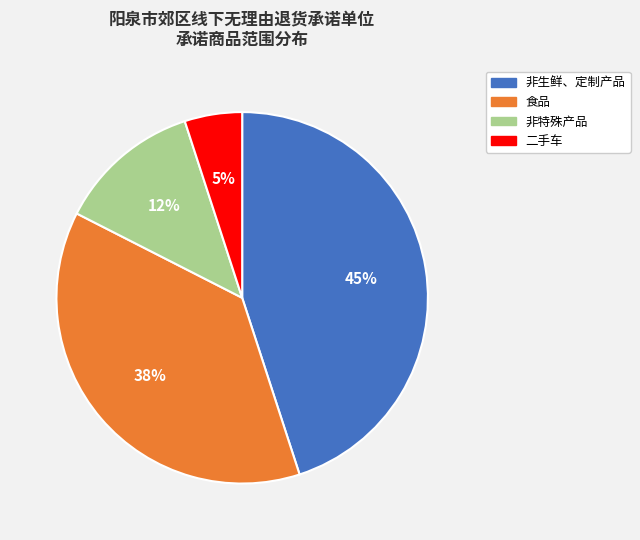

Does any single category account for the majority?

No